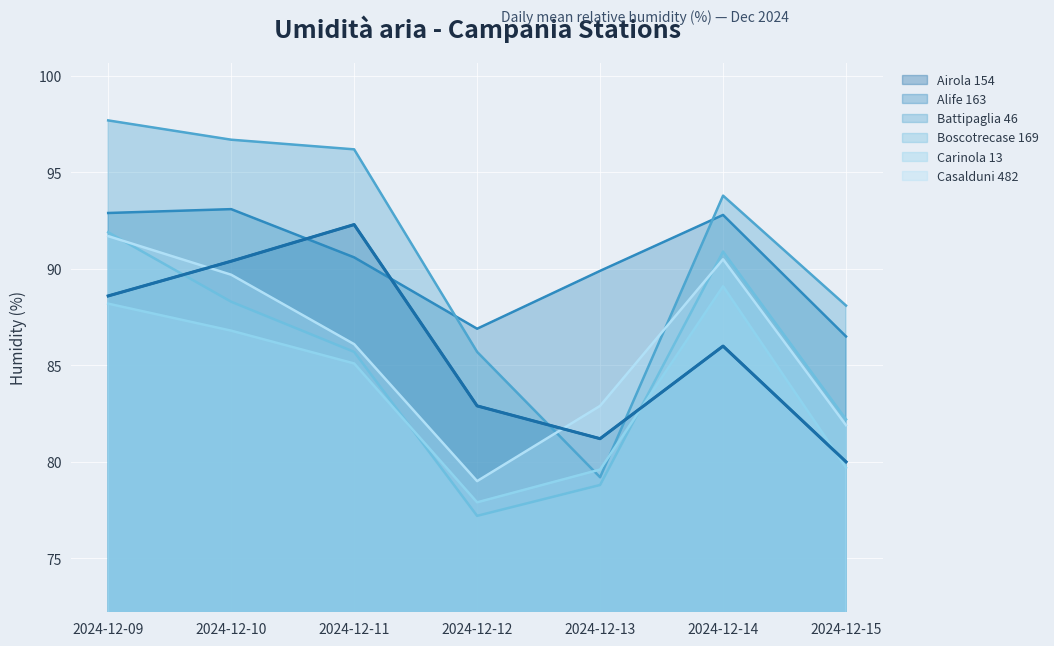

At which category does the chart reach its minimum across all series?

2024-12-12